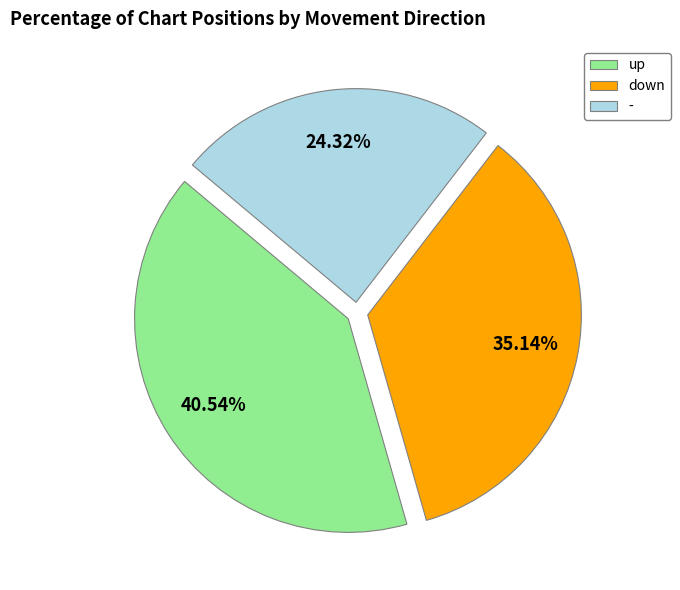

Is there a majority slice in this chart?

No